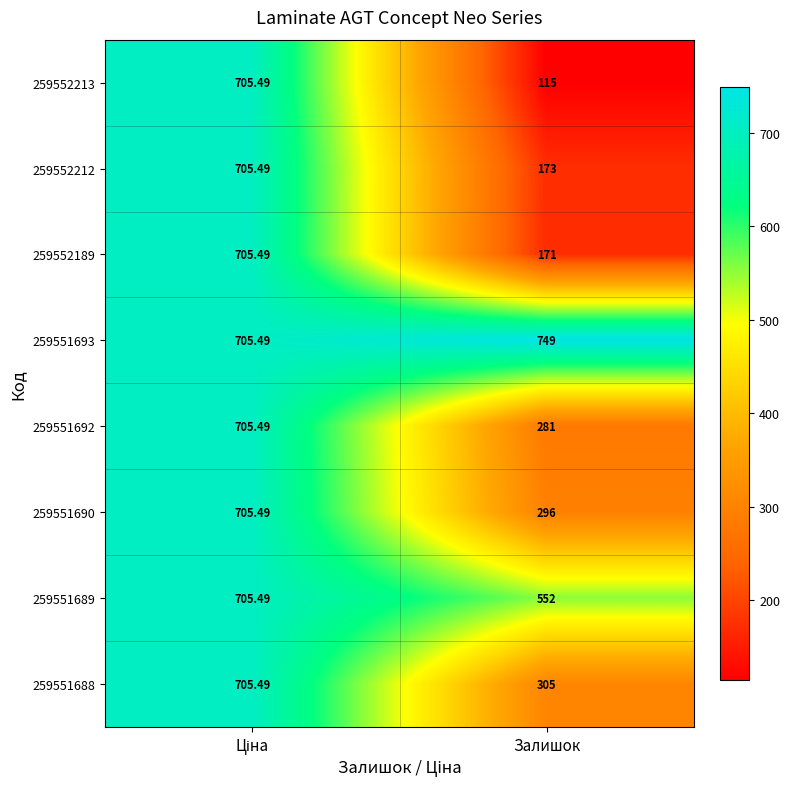

At which label is 259551690 closest to 500?

Залишок